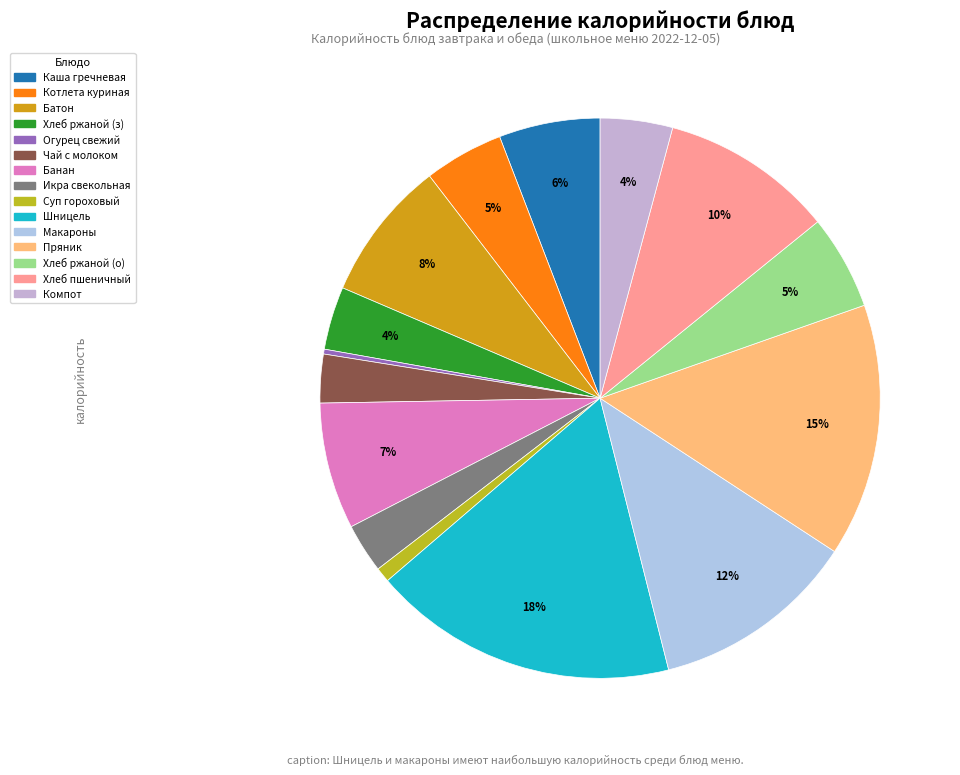

To the nearest percent, what is the difference between the Чай с молоком and Котлета куриная slice percentages?

2%